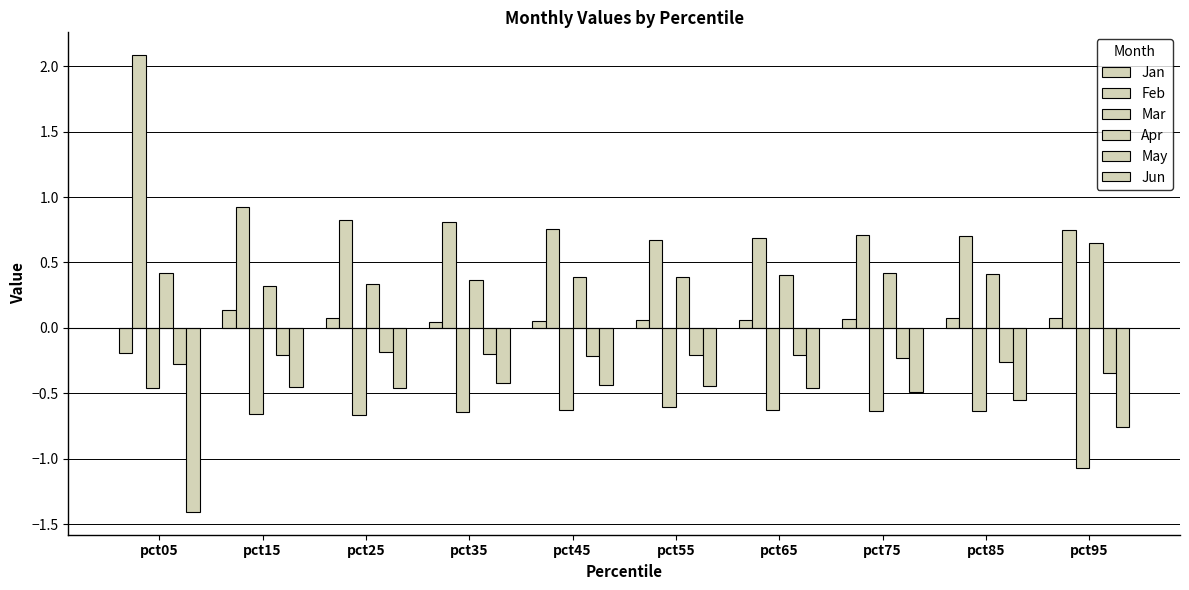

How many negative values does the Jan series have?

1